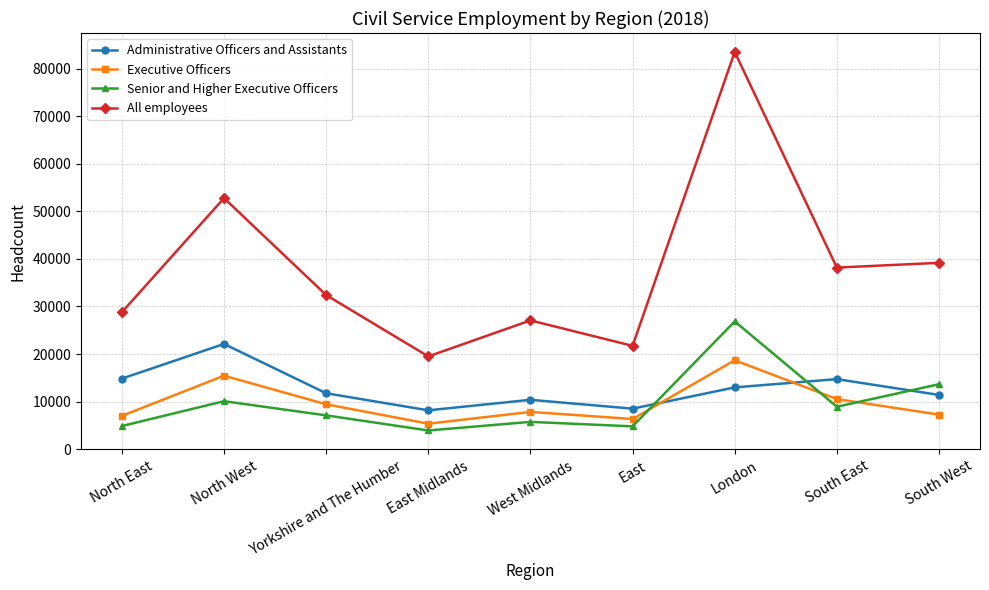

Is the value of All employees at Yorkshire and The Humber greater than the value of Senior and Higher Executive Officers at North West?

Yes